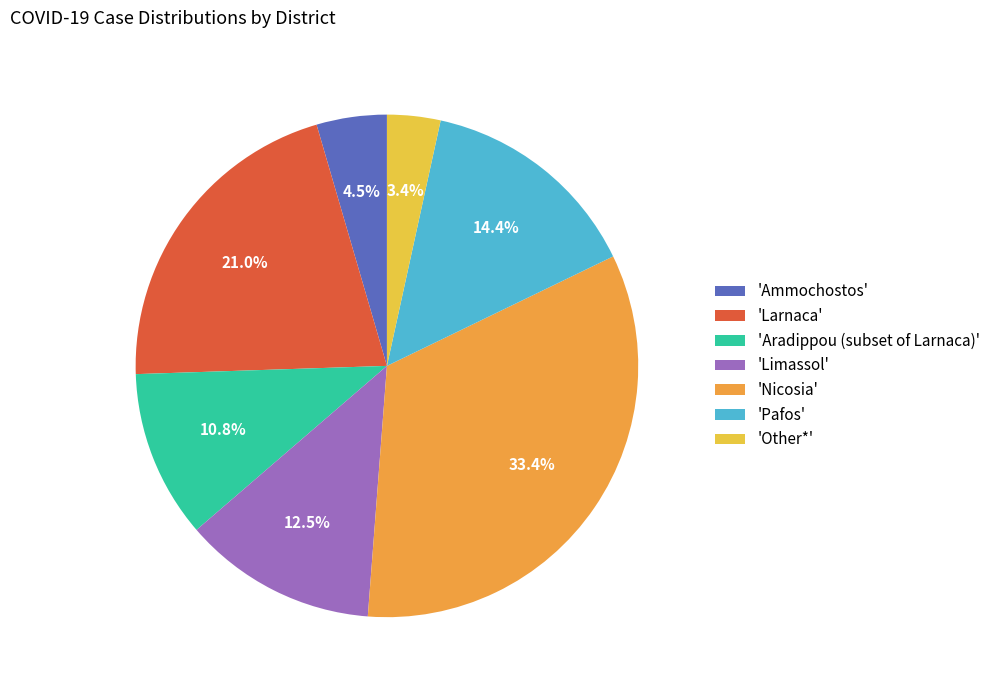

Between 'Limassol' and 'Nicosia', which is larger?

'Nicosia'